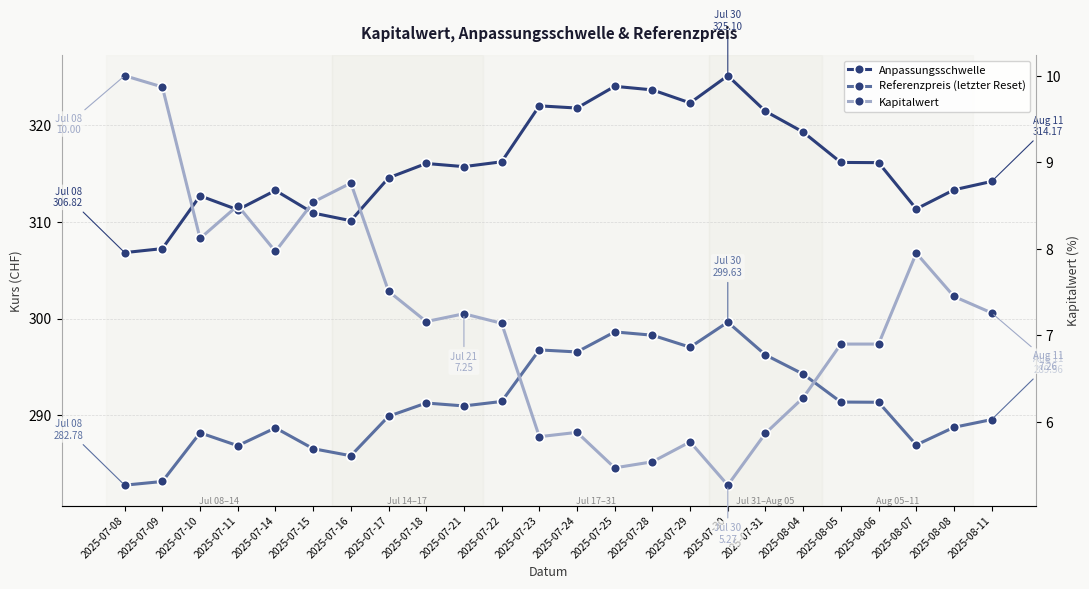

Which category has the highest value in the Referenzpreis (letzter Reset) series?

2025-07-30